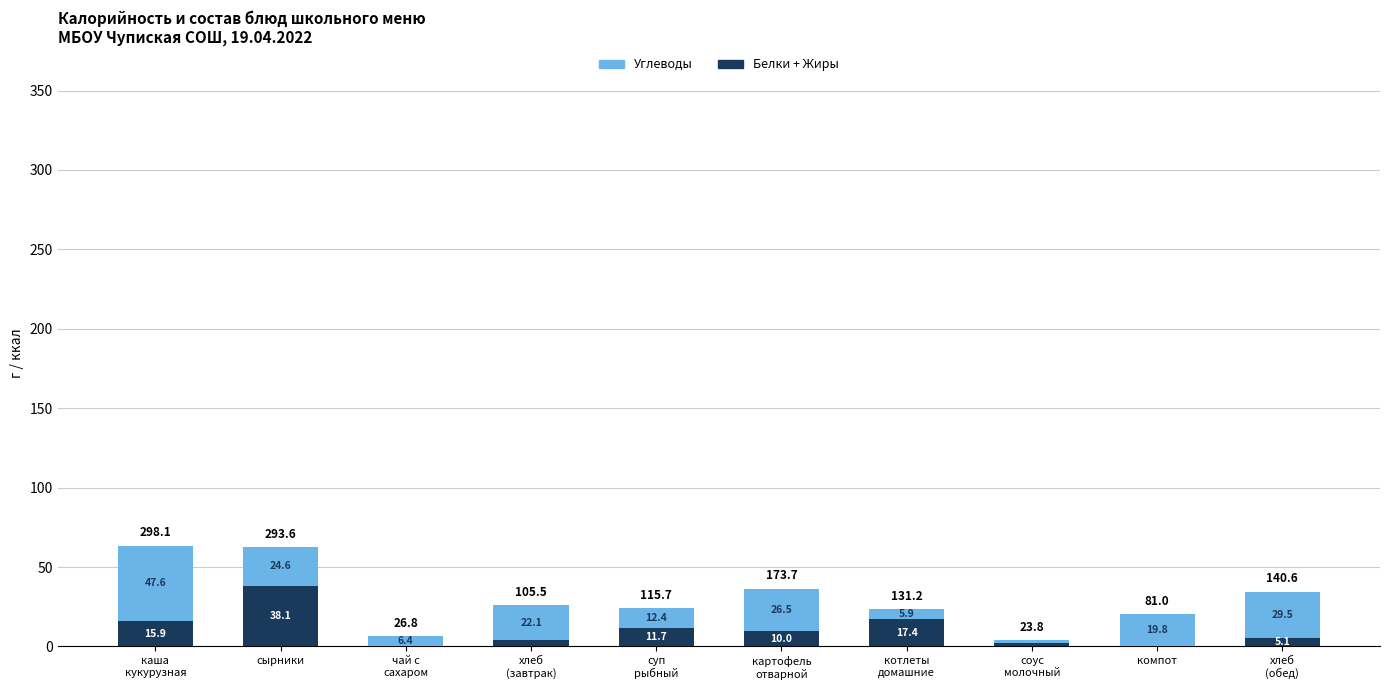

Which category has the highest value in the Белки + Жиры series?

сырники